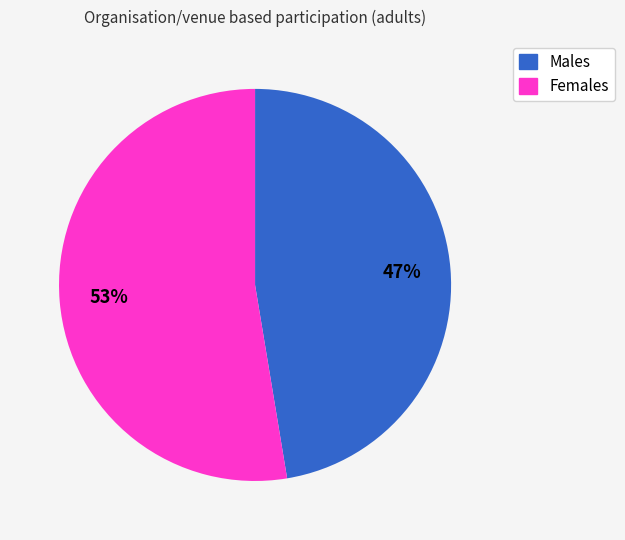

Which has a higher value, Males or Females?

Females